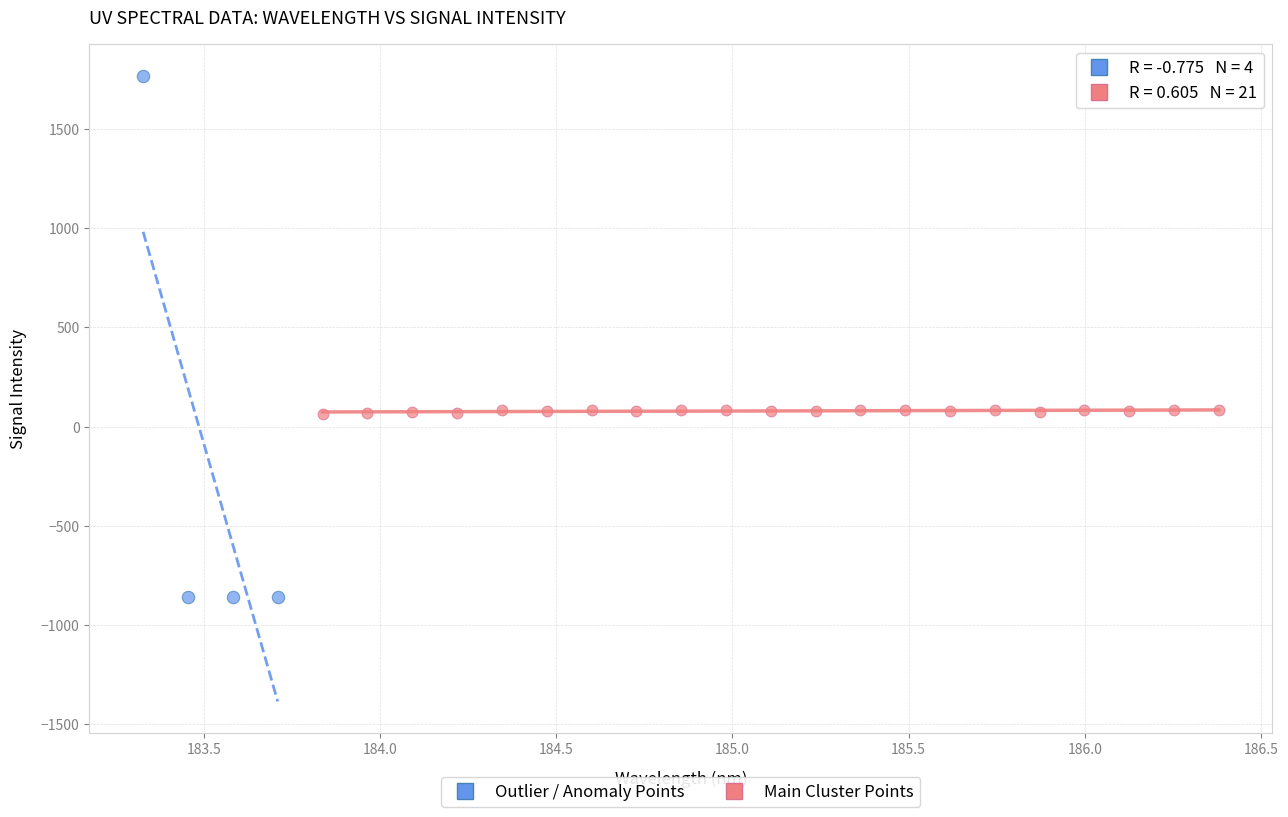

Which series contains the highest Y value?

Outlier / Anomaly Points